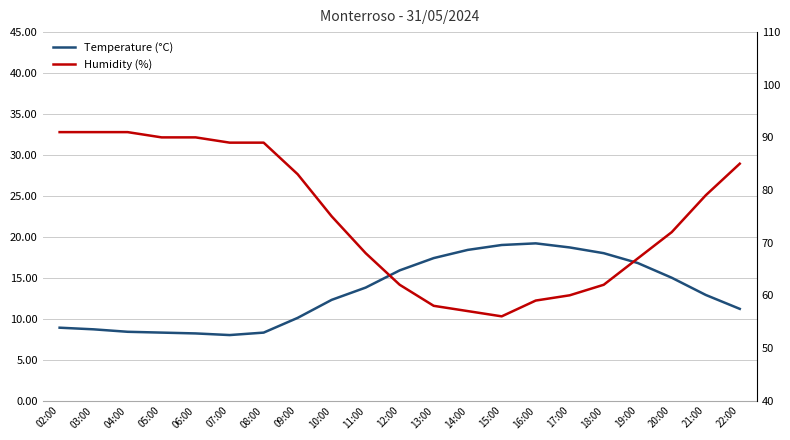

Which series has the widest spread of values?

Humidity (%)